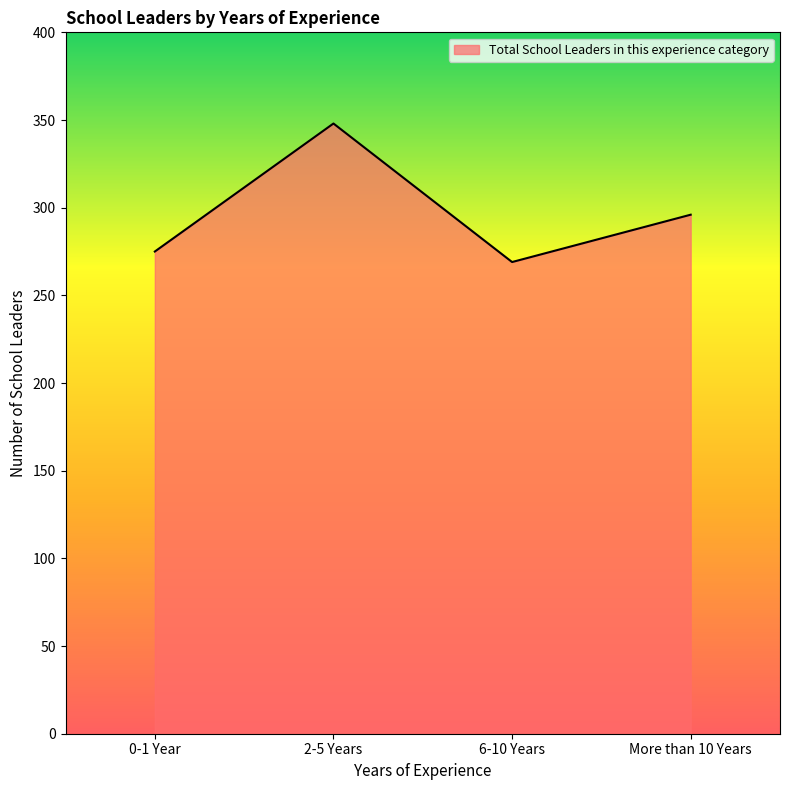

The value at More than 10 Years is 94. True or false?

False